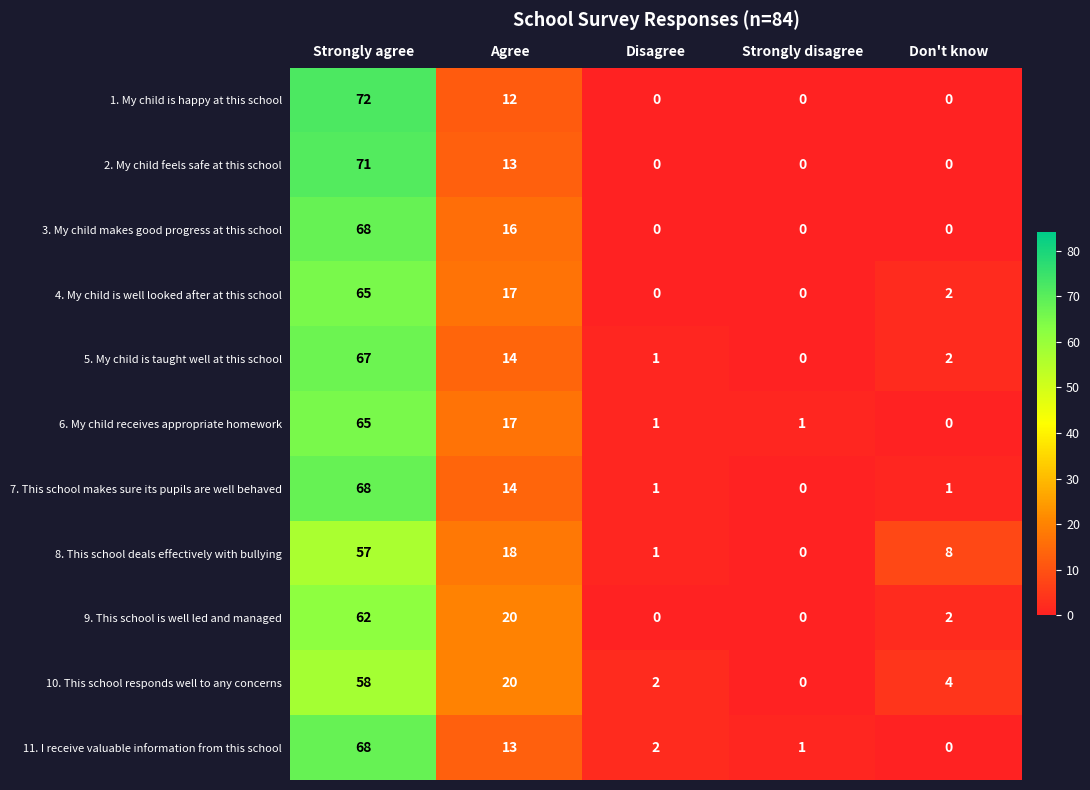

Where is 5. My child is taught well at this school nearest to the value 33?

Agree